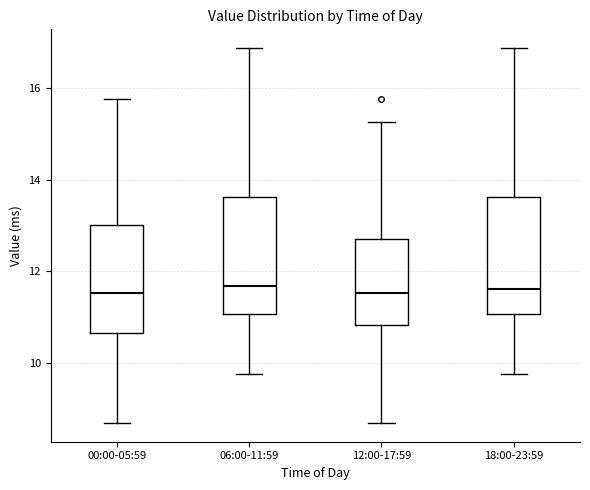

Reading left to right, transcribe this box plot: for each box, give where its median line is, the range the box spans, and where its two whiskers end, as read against the y-axis. The values are not printed on the chart, so give them approximately, as read against the axis.

00:00-05:59: median 11.6, box 10.6 to 13.0, whiskers 8.6 to 15.8
06:00-11:59: median 11.6, box 11.0 to 13.6, whiskers 9.8 to 16.8
12:00-17:59: median 11.6, box 10.8 to 12.8, whiskers 8.6 to 15.2
18:00-23:59: median 11.6, box 11.0 to 13.6, whiskers 9.8 to 16.8